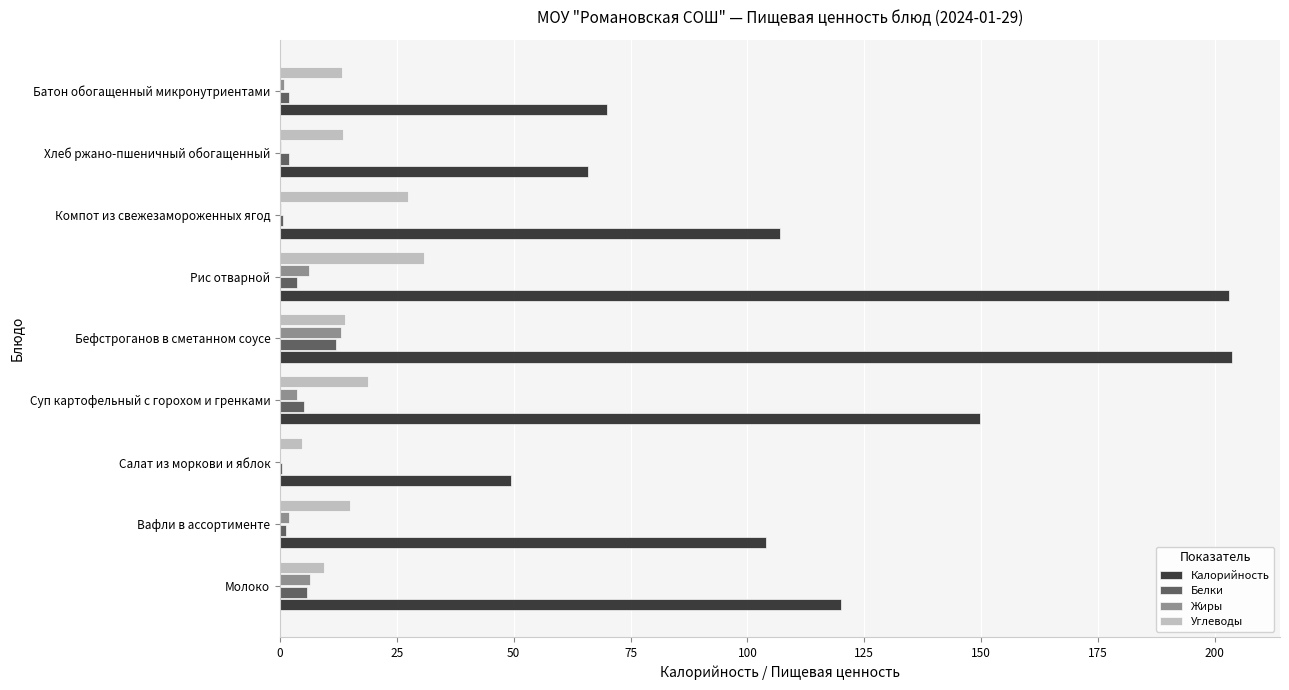

What is the sum of all Белки values?

33.1